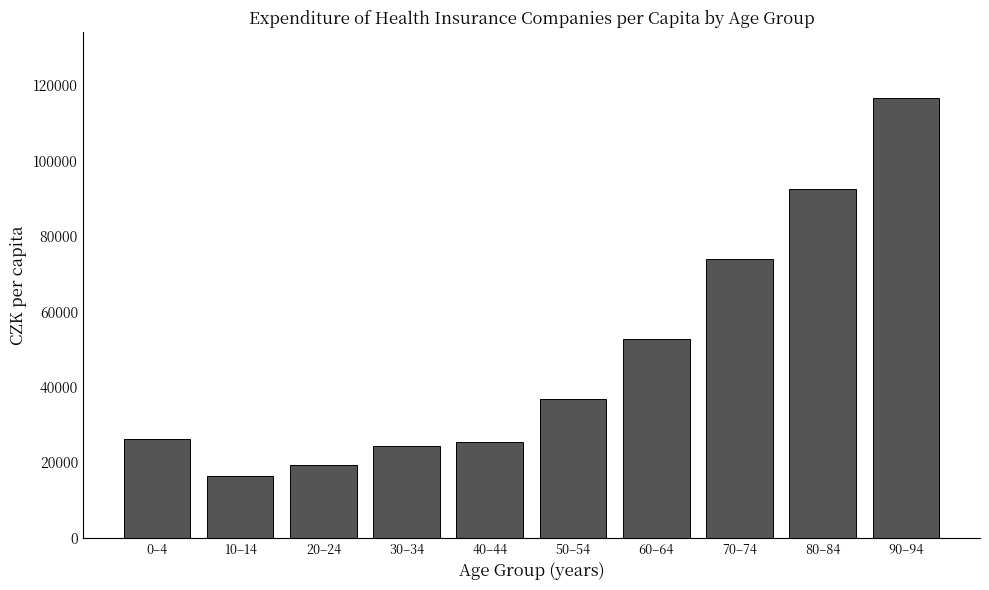

Which category has the highest value across all series?

90–94